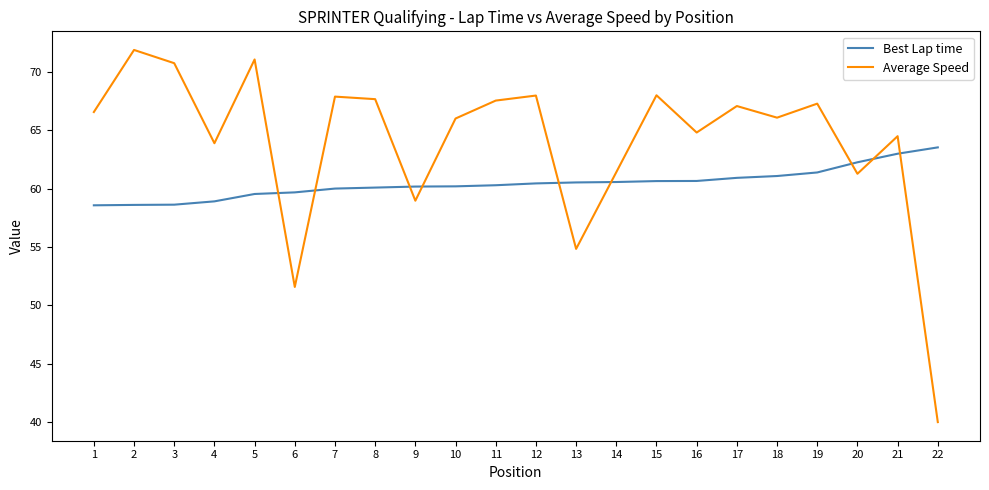

Which series has the largest total across all categories?

Average Speed